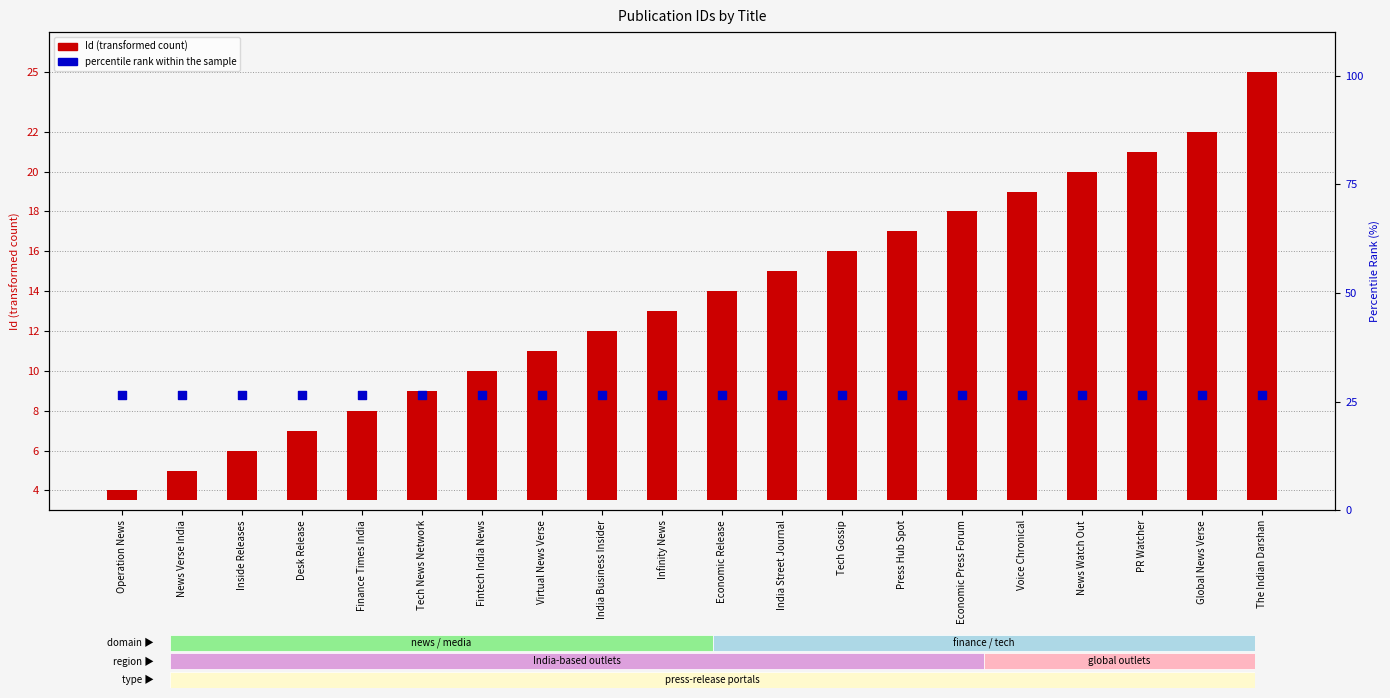

Which series contains the highest Y value?

percentile rank within the sample